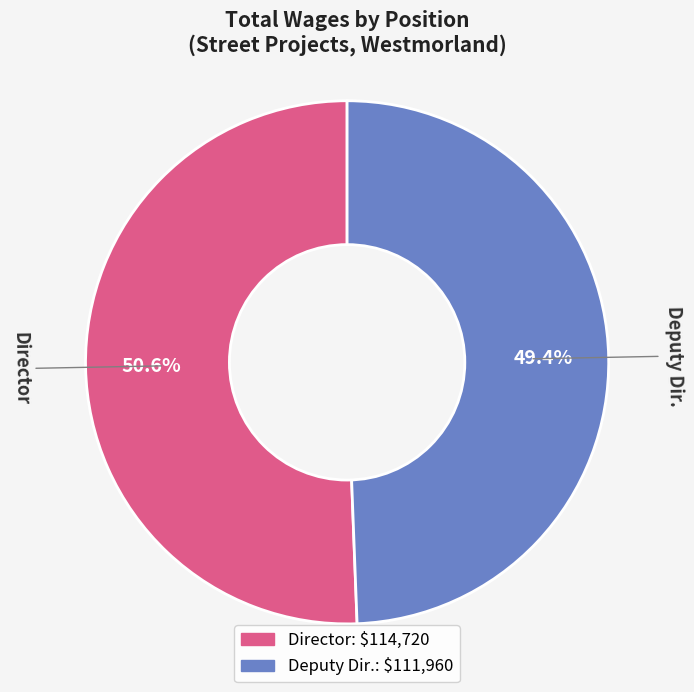

What is the majority slice?

Director